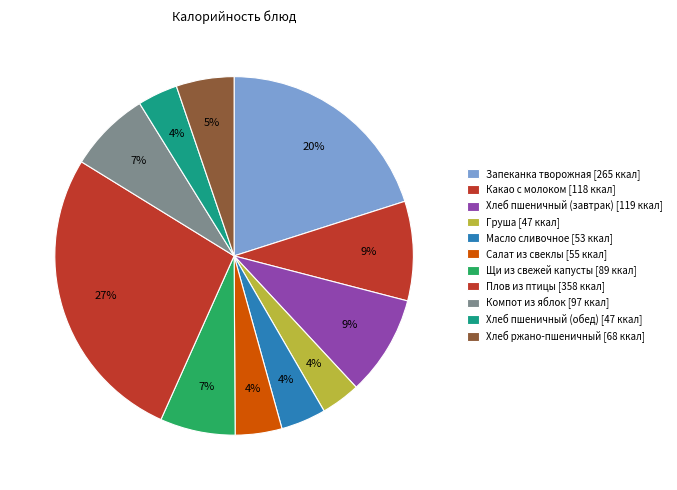

To the nearest percent, what is the difference between the Хлеб ржано-пшеничный and Запеканка творожная slice percentages?

15%